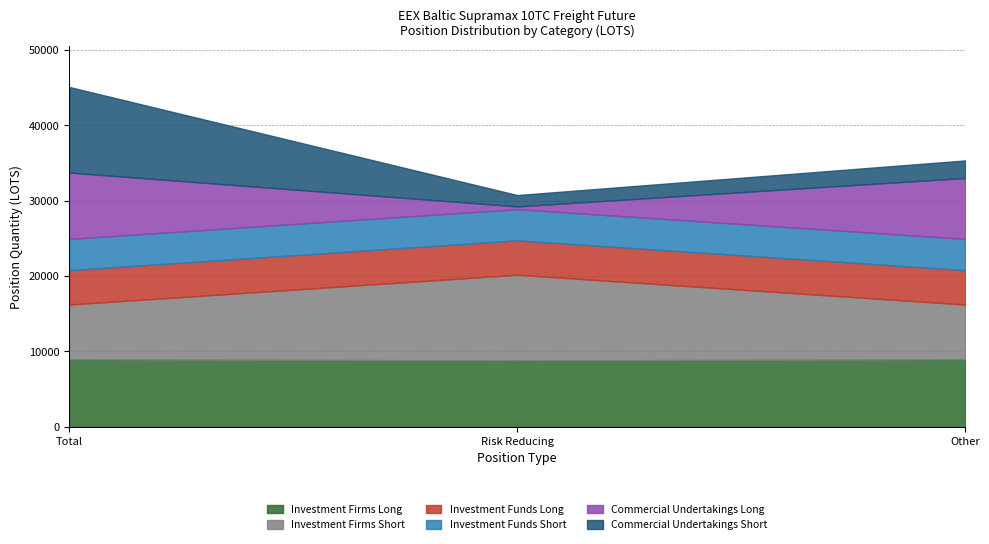

The Commercial Undertakings Short series shows 19352.4 at Total. True or false?

False